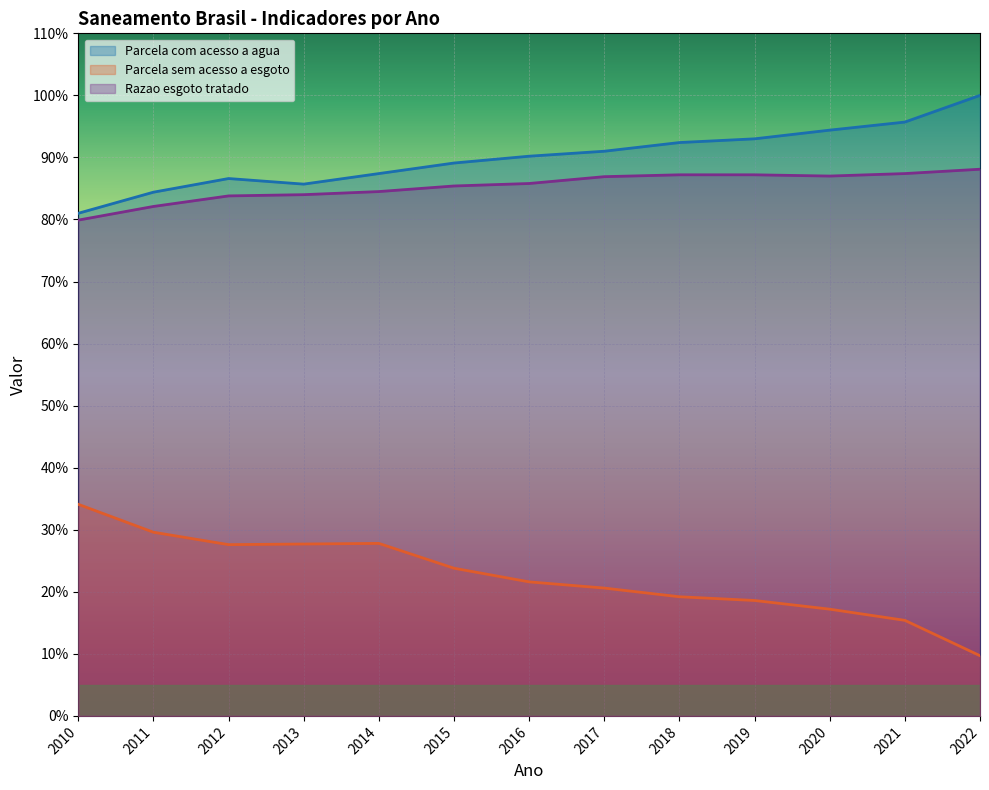

What is the approximate value of Parcela sem acesso a esgoto at 2014?

0.3